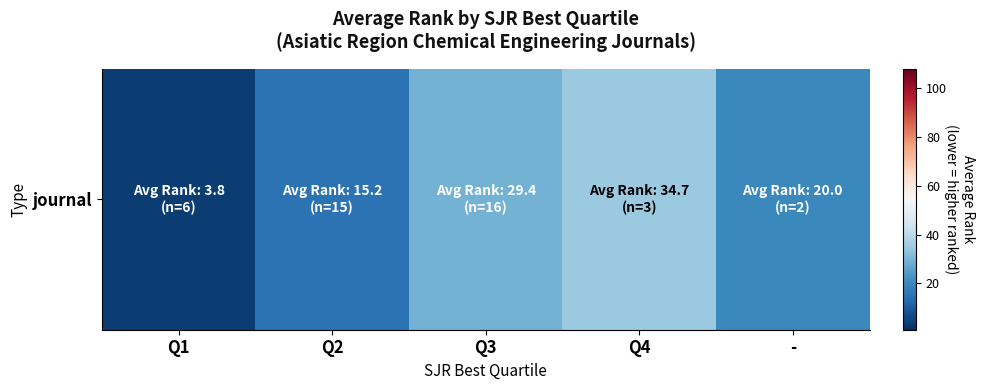

What is the difference between the maximum and minimum values?

30.9